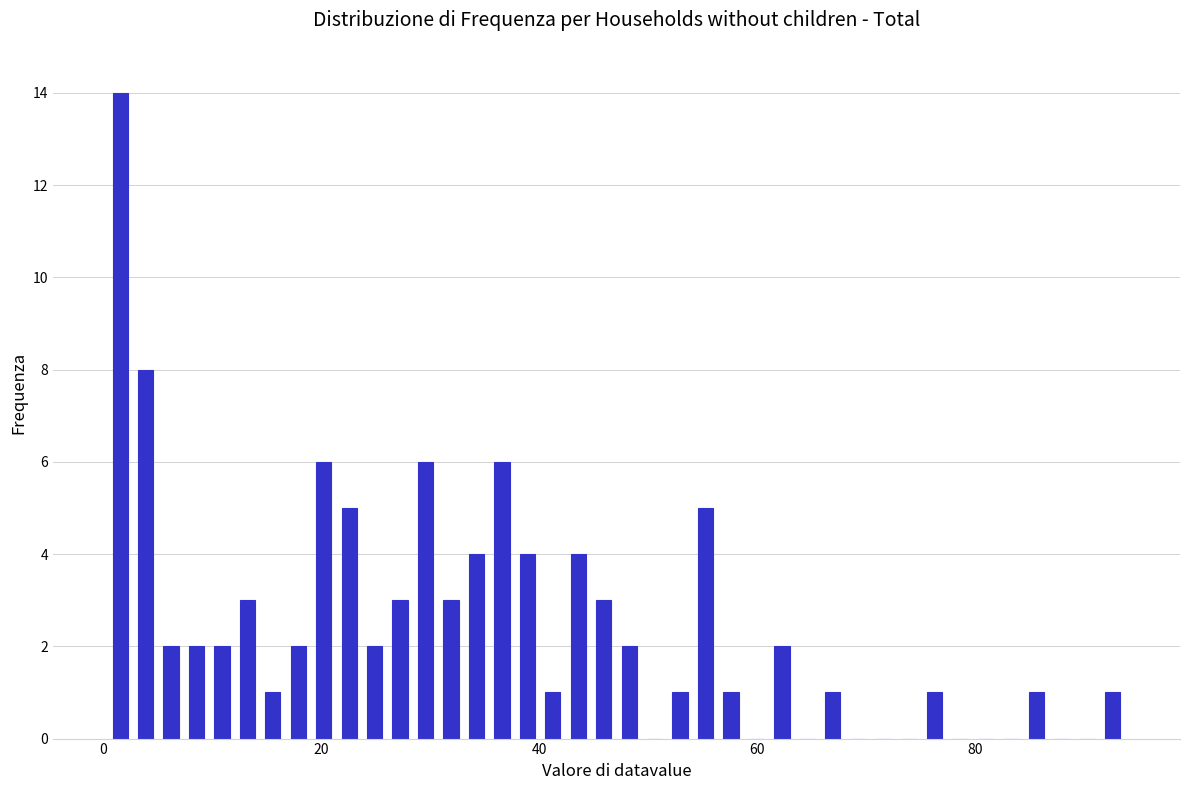

Around what value on the x-axis is the tallest bar? Give the approximate position of its centre, as read against the axis.

2